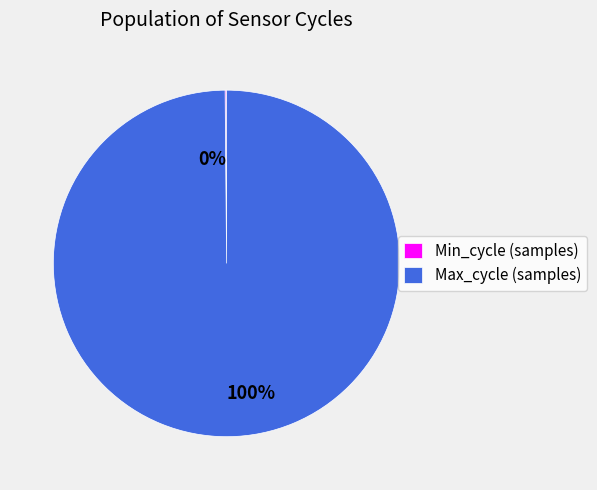

Is there a majority slice in this chart?

Yes